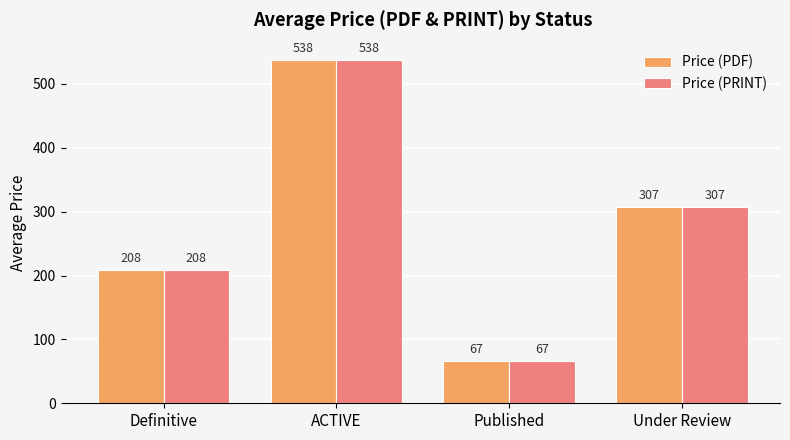

List the labels in order of Price (PDF) value, largest first.

ACTIVE, Under Review, Definitive, Published